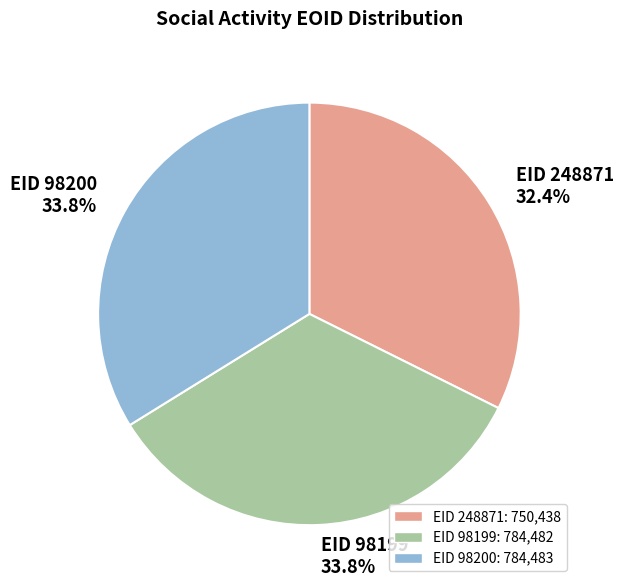

Does any single category account for the majority?

No